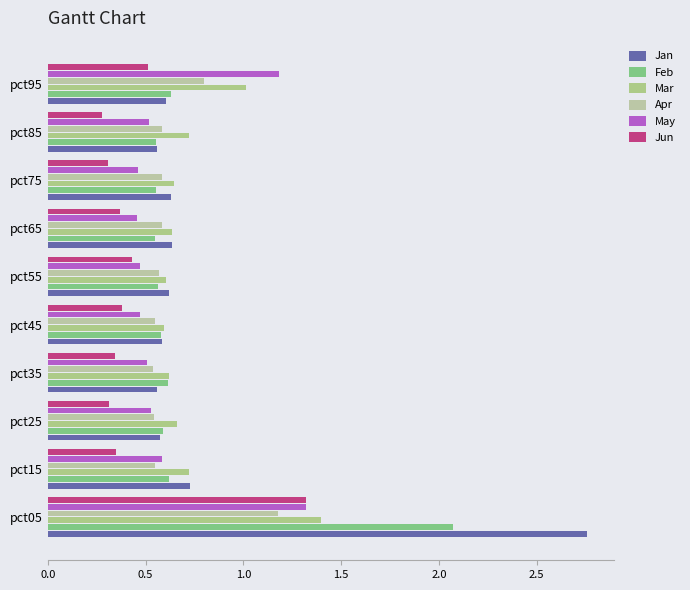

Which series has the widest spread of values?

Jan